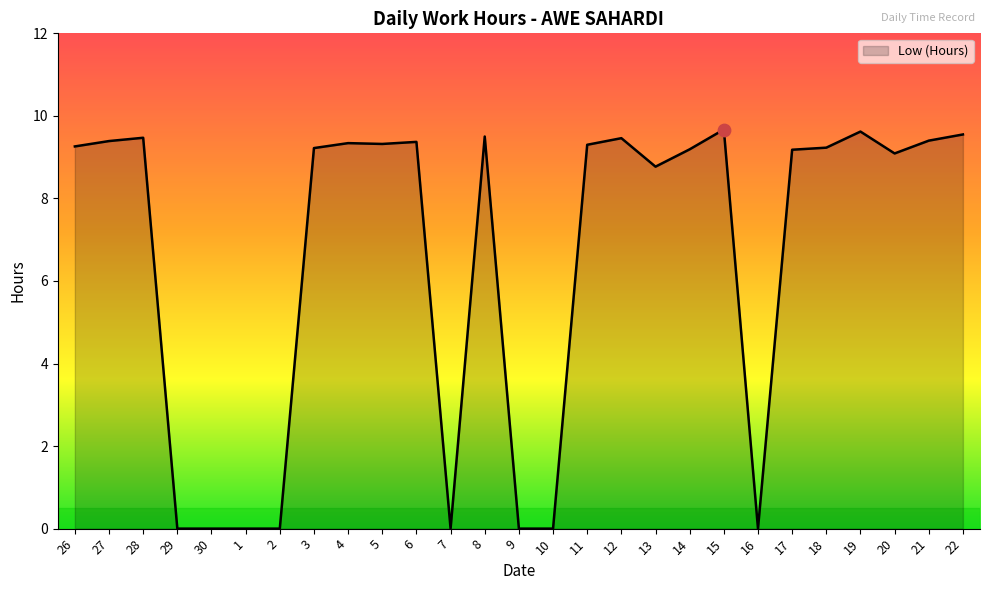

What is the ratio of the value at 14 to the value at 27?

1.0